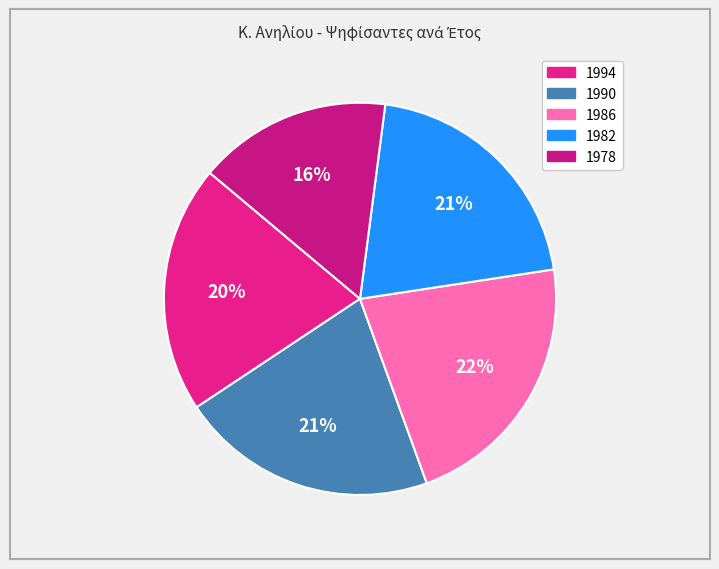

How many segments does this pie chart have?

5